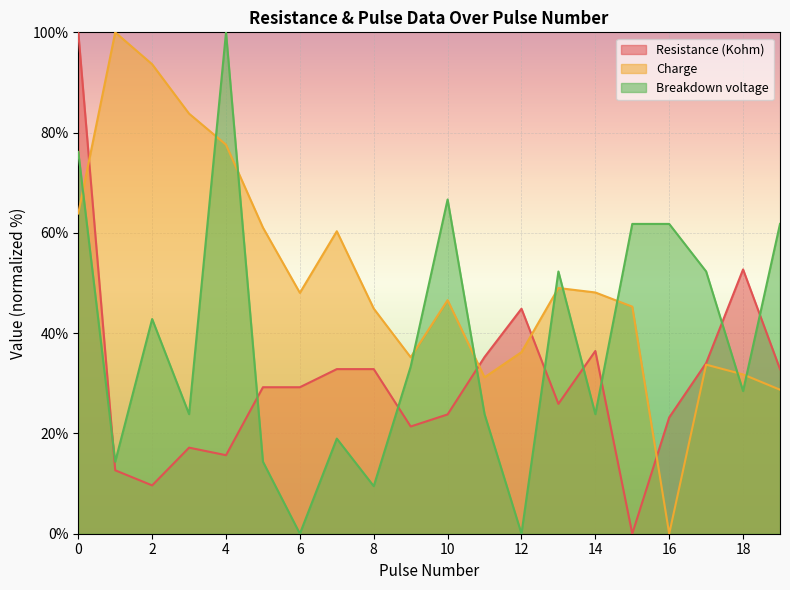

True or false: Breakdown voltage has more than 1 interior local peaks.

True